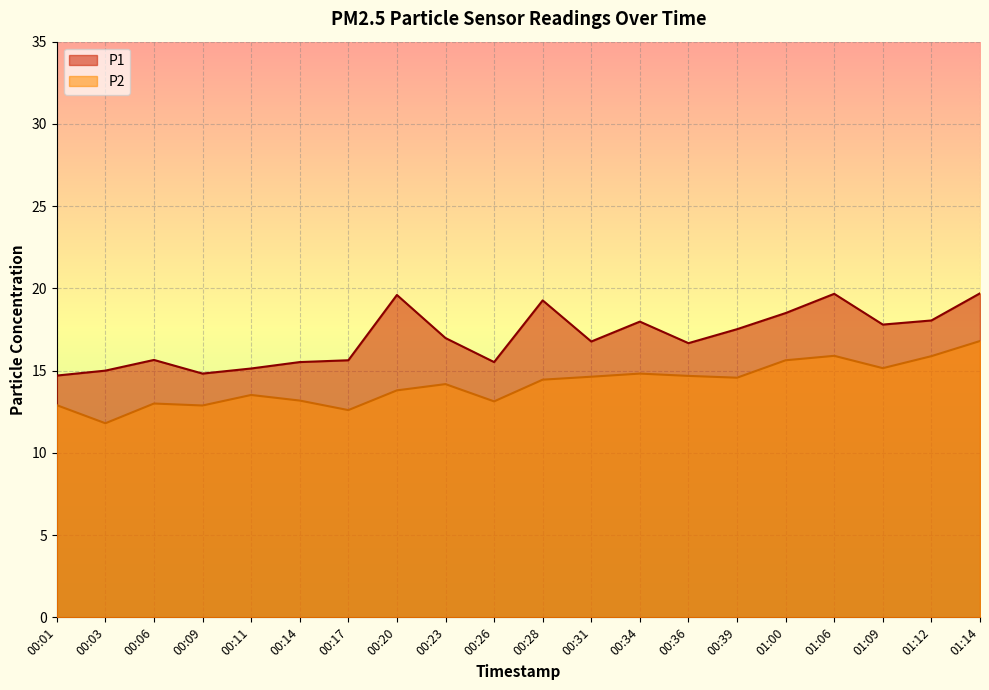

What is the sum of the P2 values at 00:03 and 01:14?

28.6